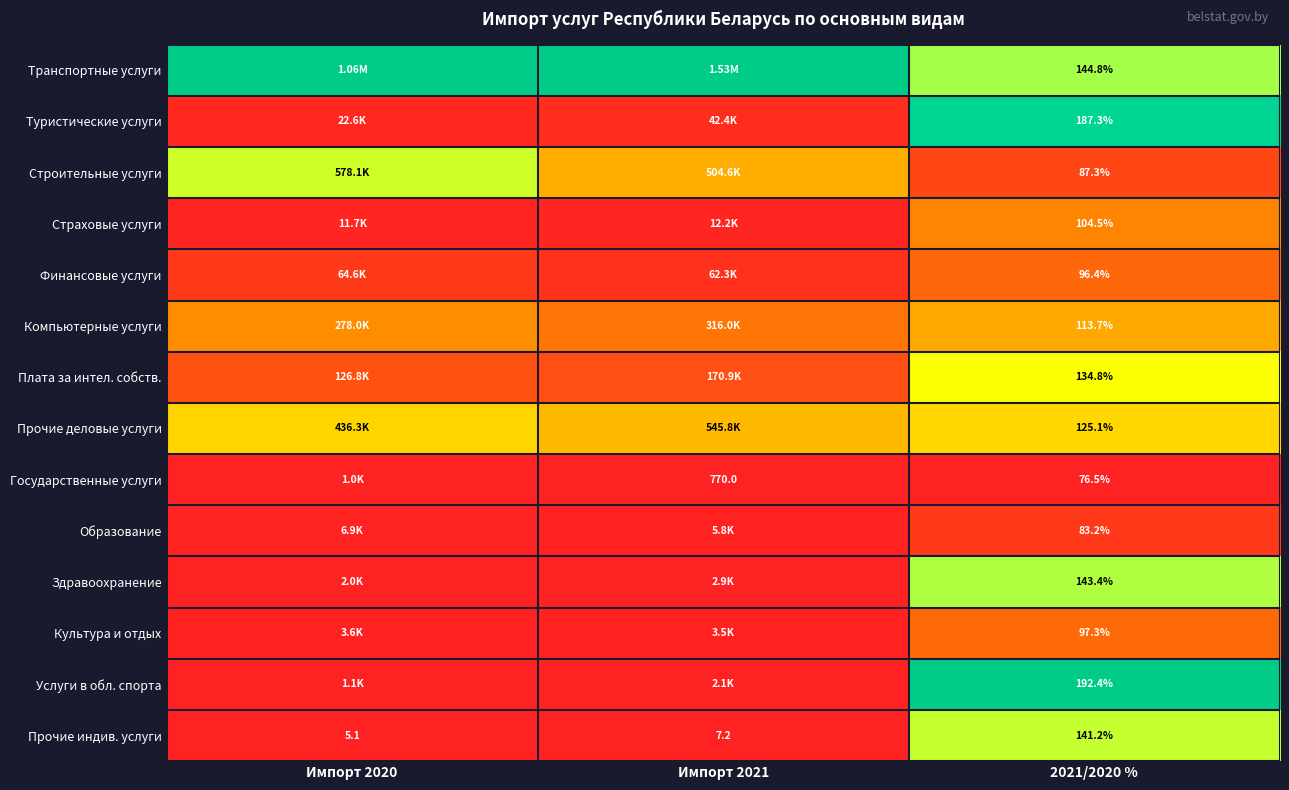

At how many categories does at least one series exceed 0?

3